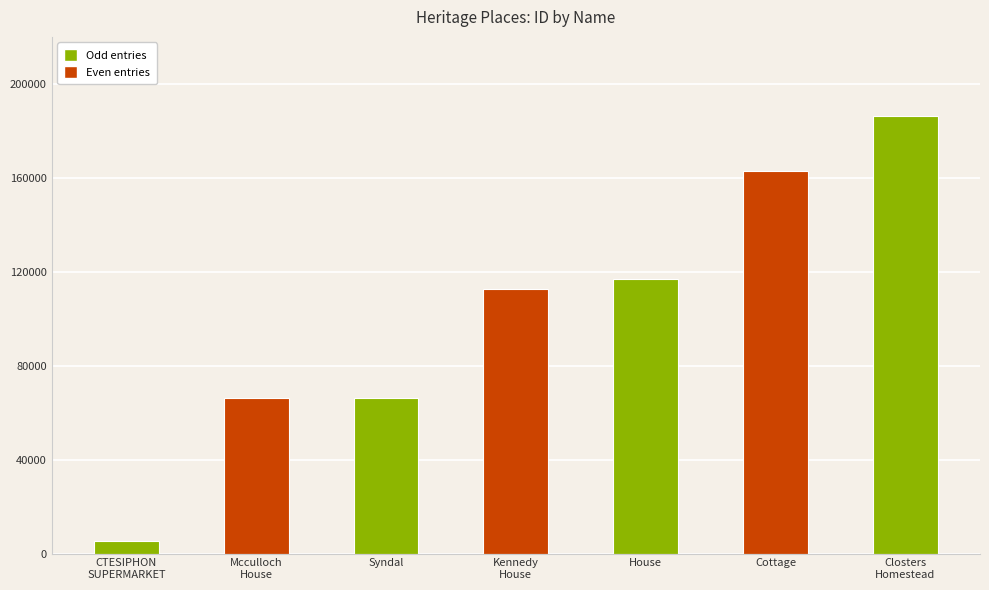

Are the bars grouped side by side (vs. stacked)?

No